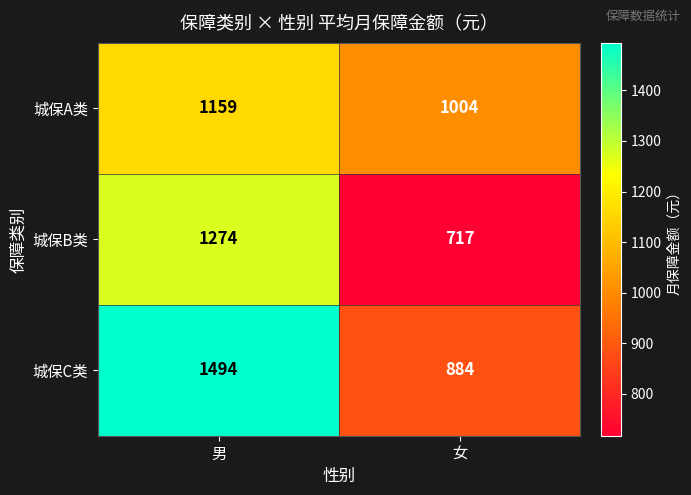

Rank the series at 男 from lowest to highest value.

城保A类, 城保B类, 城保C类